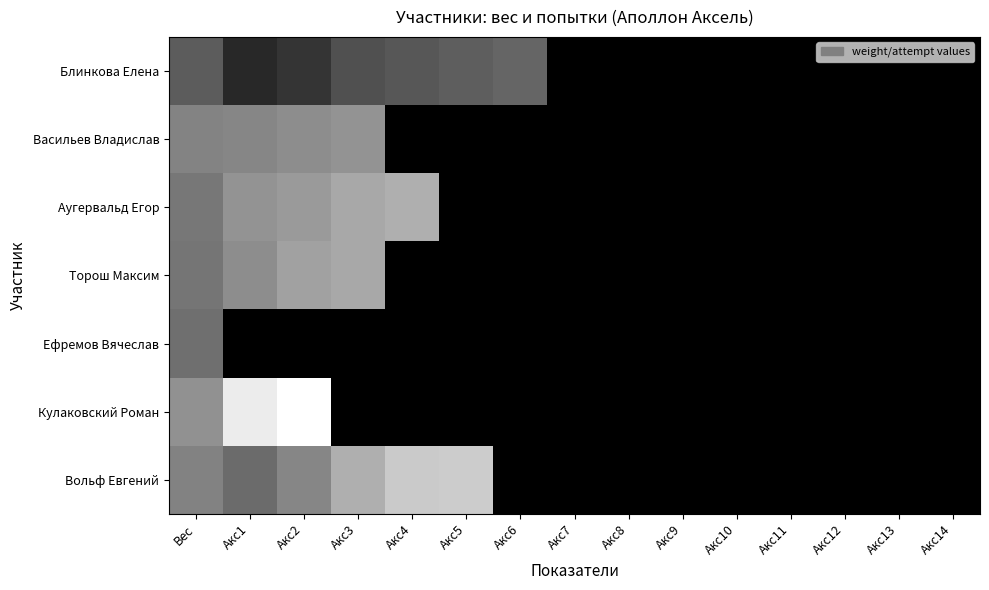

Reading left to right, what are all the values shown in this chart?

Блинкова Елена: Вес=68.3	Акс1=30.0	Акс2=40.0	Акс3=60.0	Акс4=65.0	Акс5=70.0	Акс6=75.0	Акс7=0.0	Акс8=0.0	Акс9=0.0	Акс10=0.0	Акс11=0.0	Акс12=0.0	Акс13=0.0	Акс14=0.0
Васильев Владислав: Вес=98.4	Акс1=100.0	Акс2=105.0	Акс3=110.0	Акс4=0.0	Акс5=0.0	Акс6=0.0	Акс7=0.0	Акс8=0.0	Акс9=0.0	Акс10=0.0	Акс11=0.0	Акс12=0.0	Акс13=0.0	Акс14=0.0
Аугервальд Егор: Вес=88.8	Акс1=110.0	Акс2=115.0	Акс3=125.0	Акс4=130.0	Акс5=0.0	Акс6=0.0	Акс7=0.0	Акс8=0.0	Акс9=0.0	Акс10=0.0	Акс11=0.0	Акс12=0.0	Акс13=0.0	Акс14=0.0
Торош Максим: Вес=87.1	Акс1=105.0	Акс2=120.0	Акс3=125.0	Акс4=0.0	Акс5=0.0	Акс6=0.0	Акс7=0.0	Акс8=0.0	Акс9=0.0	Акс10=0.0	Акс11=0.0	Акс12=0.0	Акс13=0.0	Акс14=0.0
Ефремов Вячеслав: Вес=82.5	Акс1=0.0	Акс2=0.0	Акс3=0.0	Акс4=0.0	Акс5=0.0	Акс6=0.0	Акс7=0.0	Акс8=0.0	Акс9=0.0	Акс10=0.0	Акс11=0.0	Акс12=0.0	Акс13=0.0	Акс14=0.0
Кулаковский Роман: Вес=107.7	Акс1=175.5	Акс2=190.0	Акс3=0.0	Акс4=0.0	Акс5=0.0	Акс6=0.0	Акс7=0.0	Акс8=0.0	Акс9=0.0	Акс10=0.0	Акс11=0.0	Акс12=0.0	Акс13=0.0	Акс14=0.0
Вольф Евгений: Вес=96.8	Акс1=80.0	Акс2=100.0	Акс3=130.0	Акс4=150.0	Акс5=152.0	Акс6=0.0	Акс7=0.0	Акс8=0.0	Акс9=0.0	Акс10=0.0	Акс11=0.0	Акс12=0.0	Акс13=0.0	Акс14=0.0